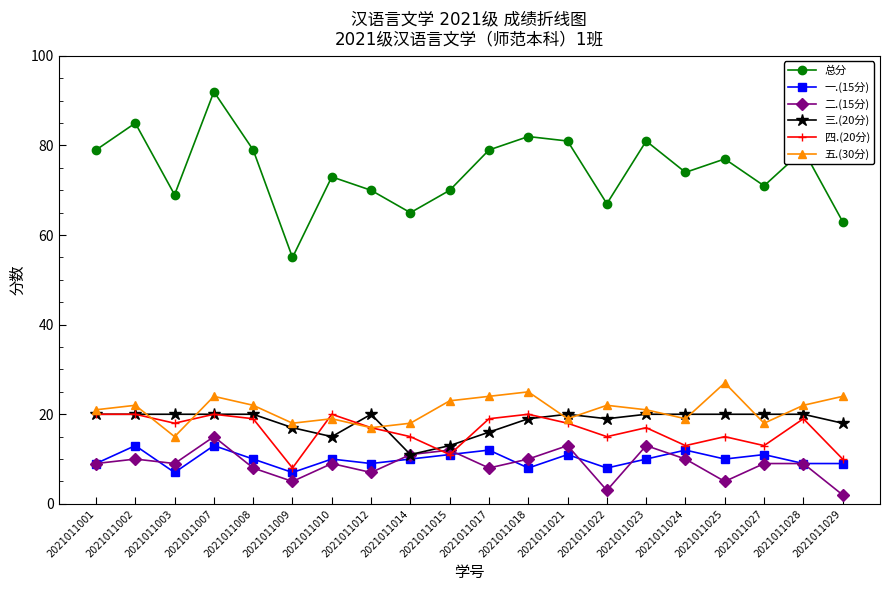

How many distinct data groups are displayed?

6